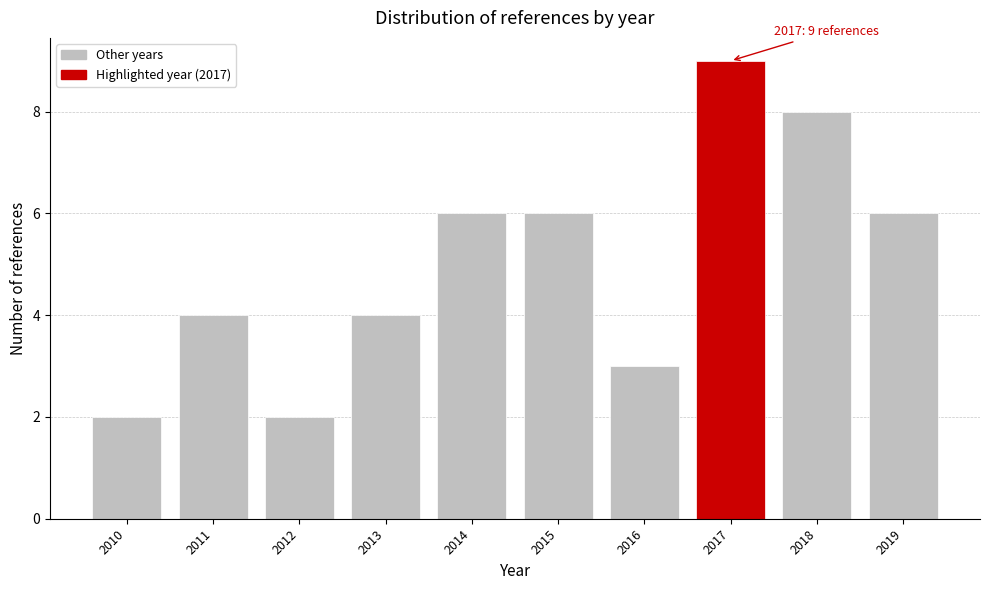

Over which range of the x-axis is the bar tallest?

2016.5 to 2017.5